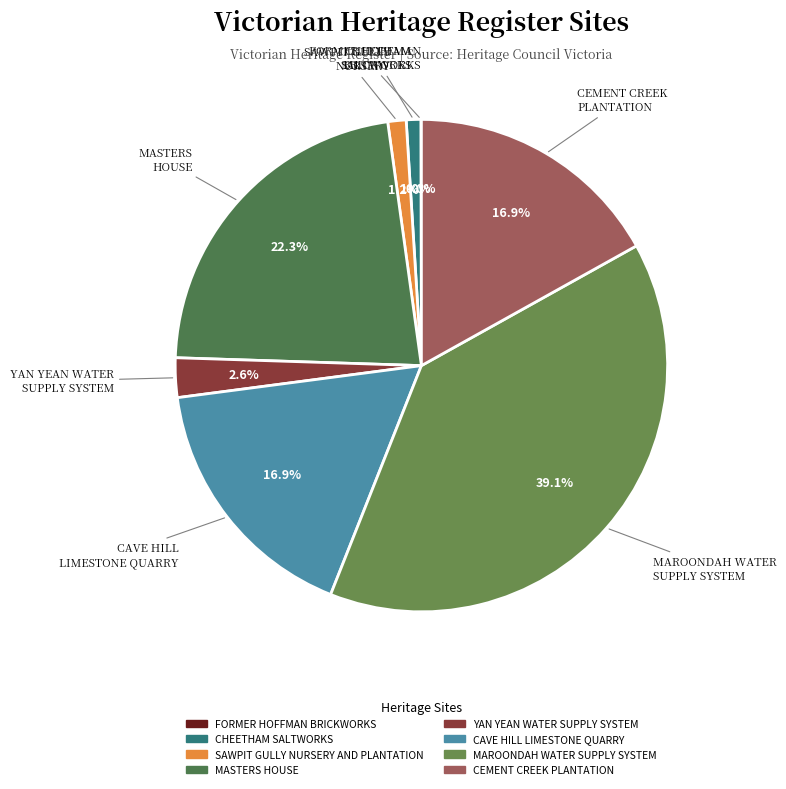

Is there a majority slice in this chart?

No